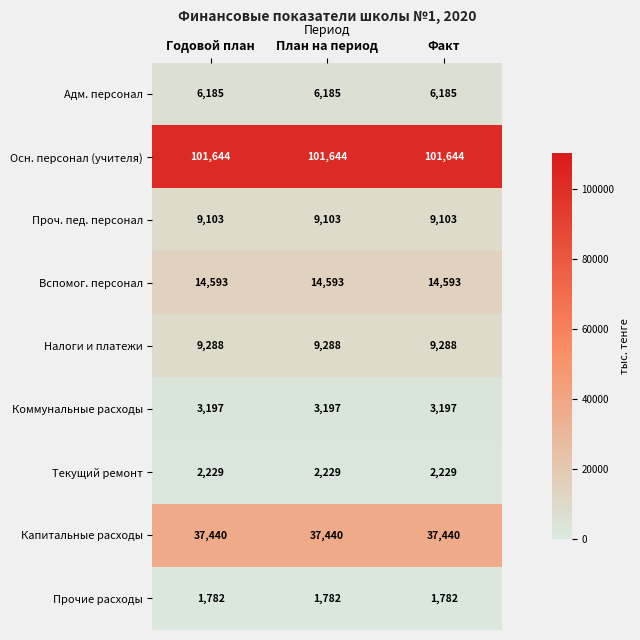

At how many categories does at least one series exceed 10878?

3